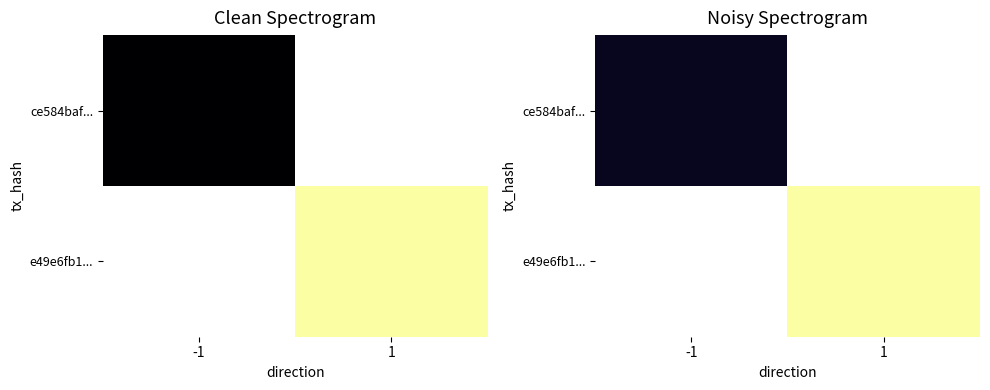

List the labels in order of ce584baf... value, largest first.

-1, 1